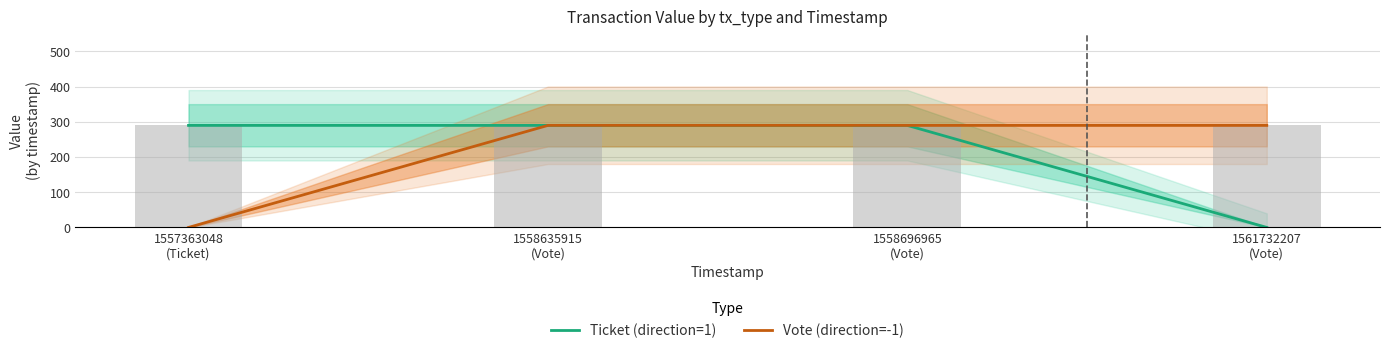

Where does the Vote (direction=-1) series first go above 289?

1558635915
(Vote)